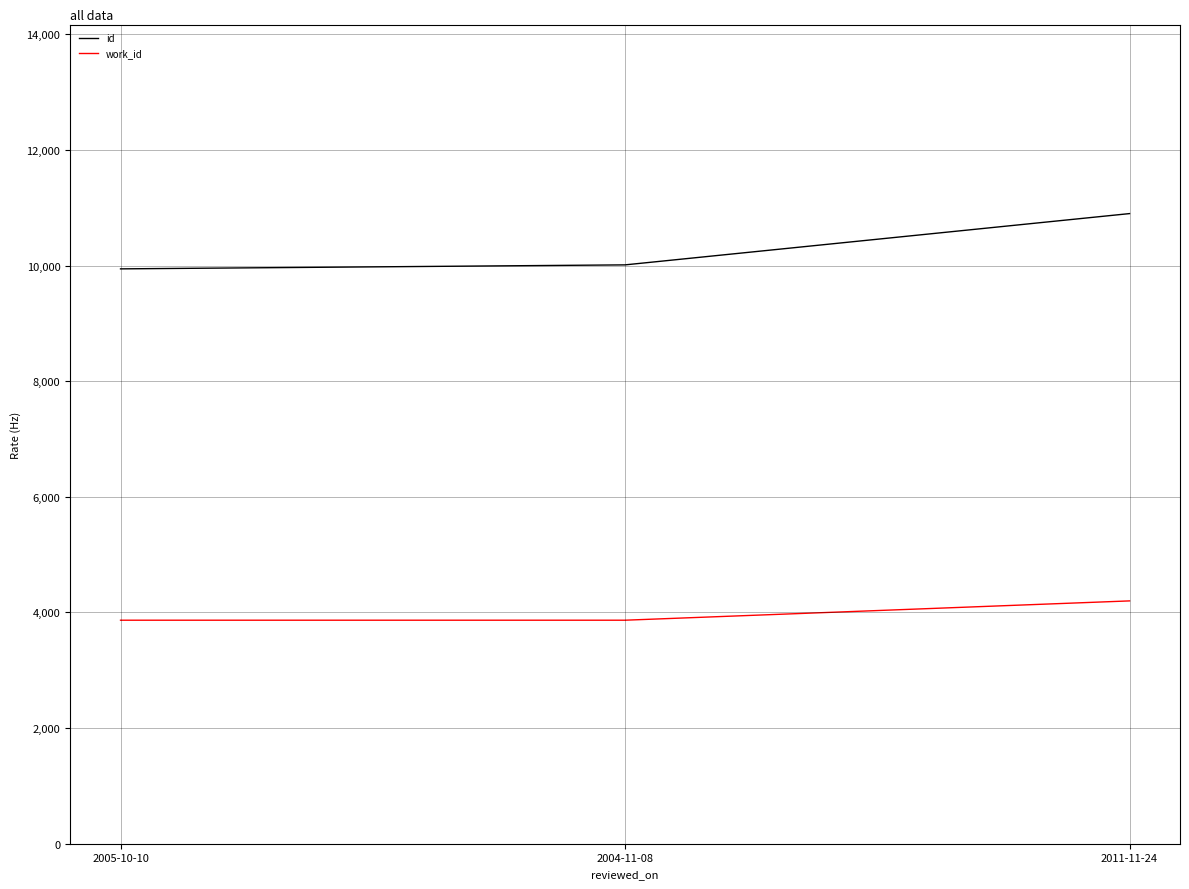

Reading left to right, list all the values displayed in this chart.

id: 9943	10012	10899
work_id: 3866	3866	4200